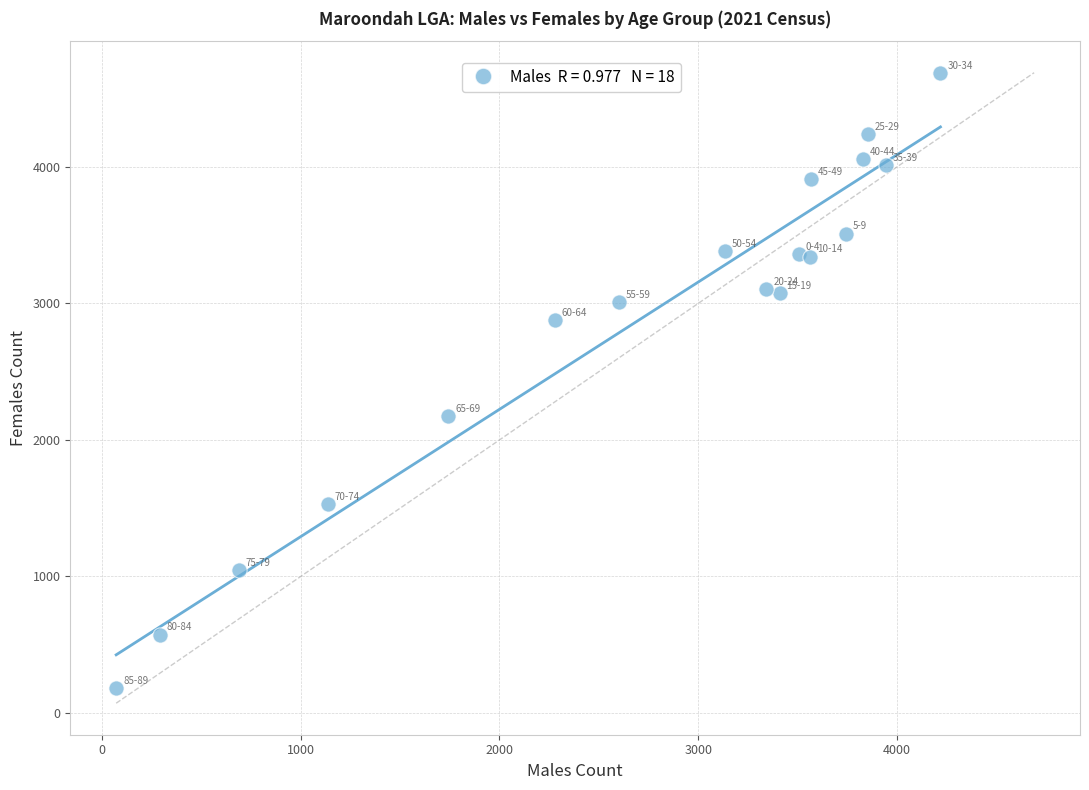

What is the range of X values (max minus min)?

4146